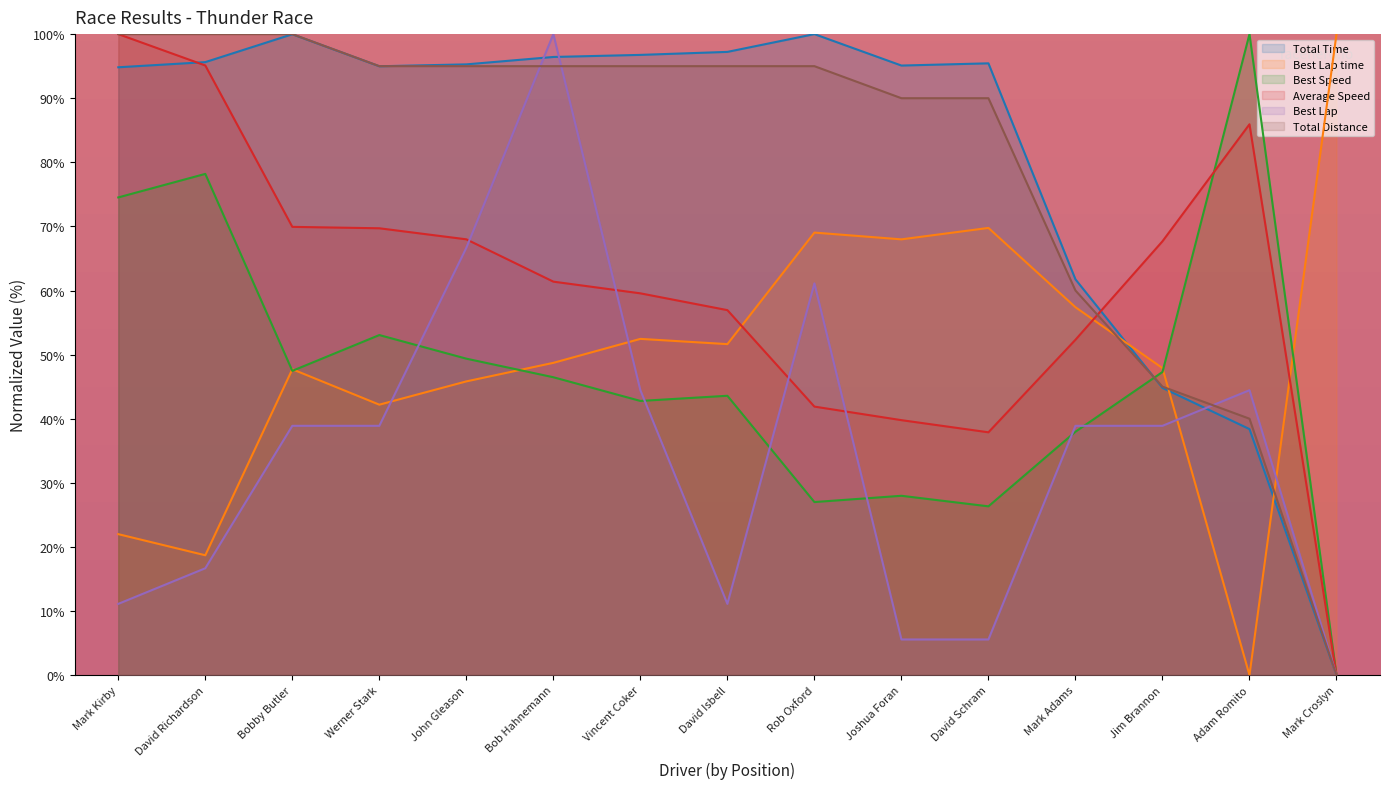

Read the Best Lap value at Vincent Coker.

44.4